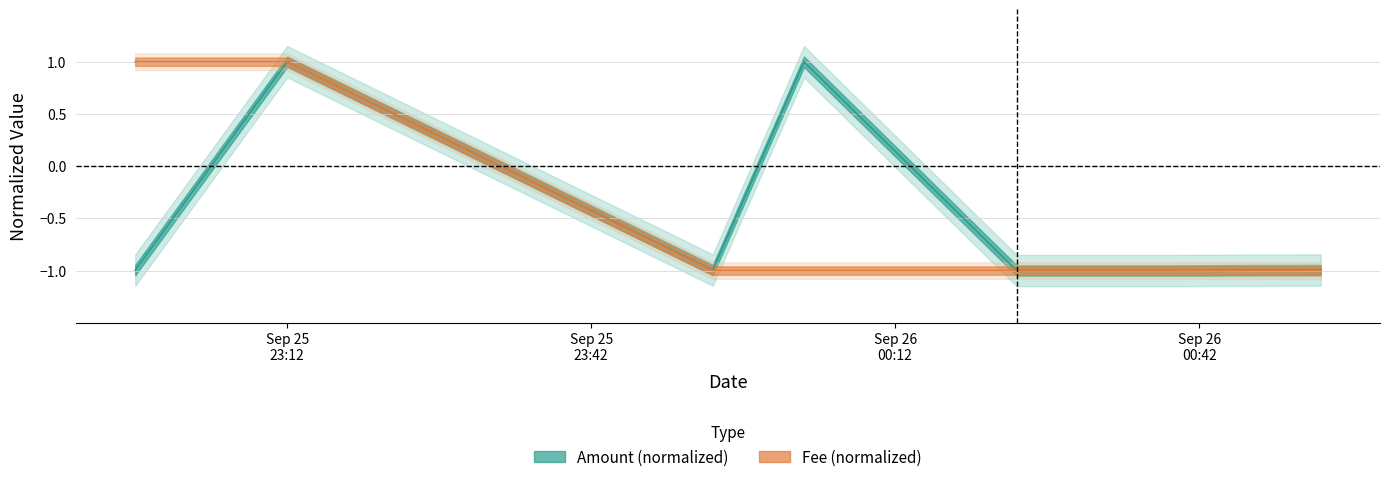

True or false: Fee and Amount intersect in this chart.

False